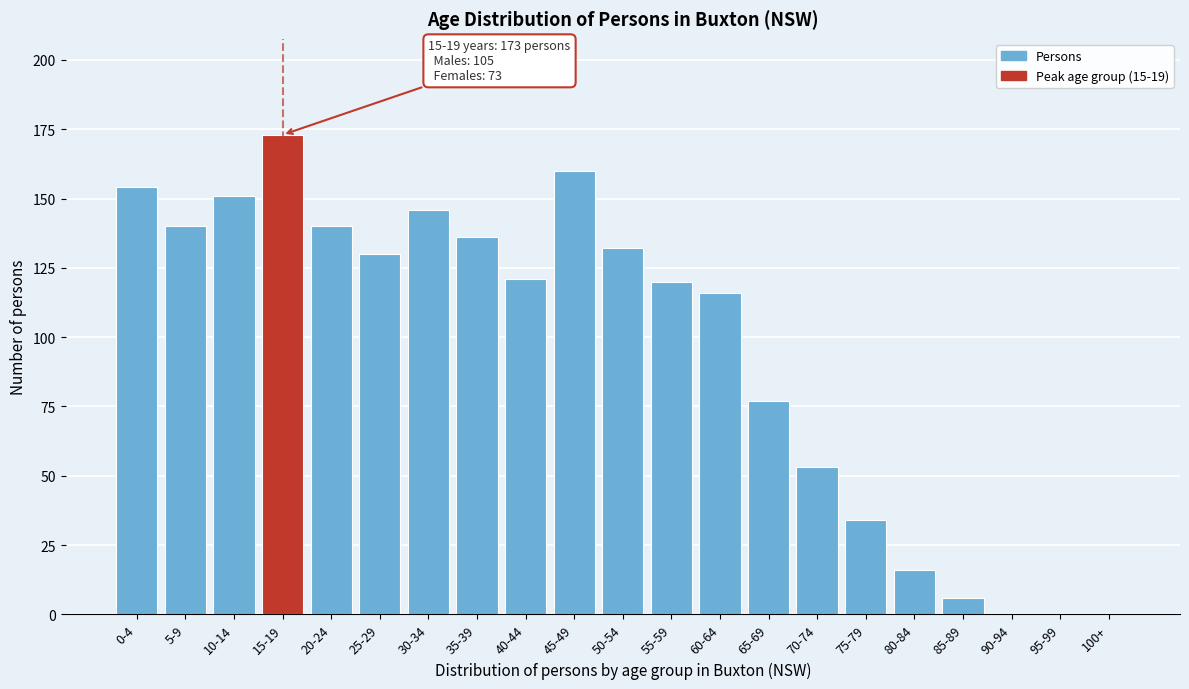

Reading left to right, list all the values displayed in this chart.

0-4=154	5-9=140	10-14=151	15-19=173	20-24=140	25-29=130	30-34=146	35-39=136	40-44=121	45-49=160	50-54=132	55-59=120	60-64=116	65-69=77	70-74=53	75-79=34	80-84=16	85-89=6	90-94=0	95-99=0	100+=0